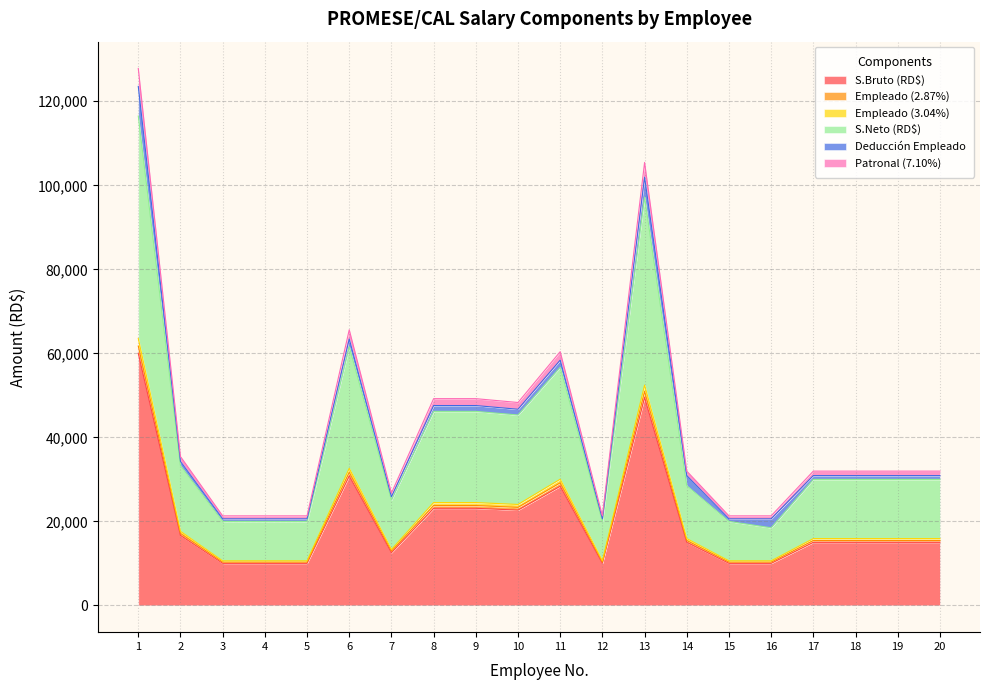

What is the lowest value of the S.Bruto (RD$) series?

10000.0